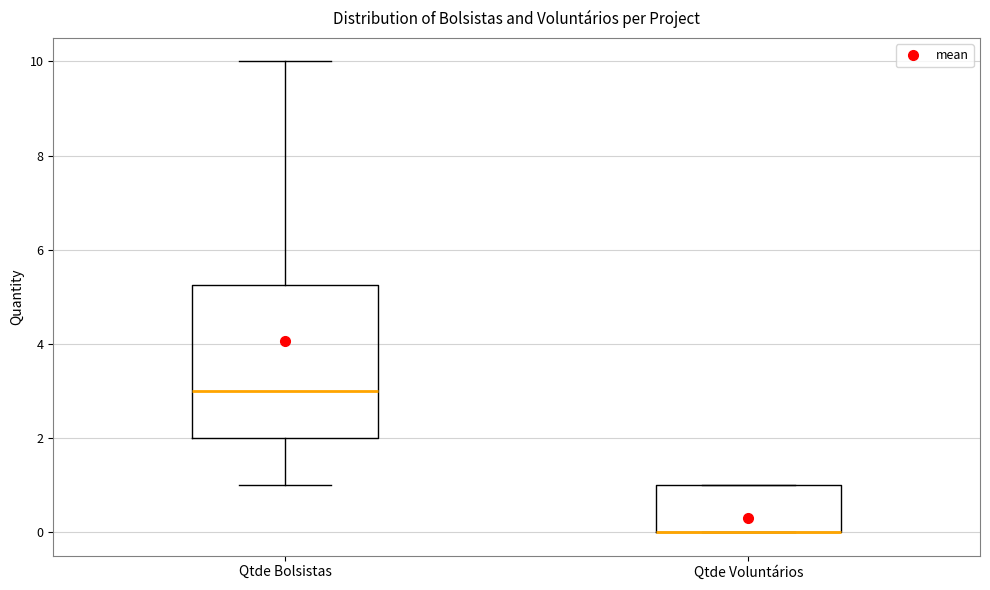

Reading left to right, transcribe this box plot: for each box, give where its median line is, the range the box spans, and where its two whiskers end, as read against the y-axis. The values are not printed on the chart, so give them approximately, as read against the axis.

Qtde Bolsistas: median 3.0, box 2.0 to 5.2, whiskers 1.0 to 10.0
Qtde Voluntários: median 0.0 (drawn on the box's lower edge), box 0.0 to 1.0, whiskers 0.0 to 1.0